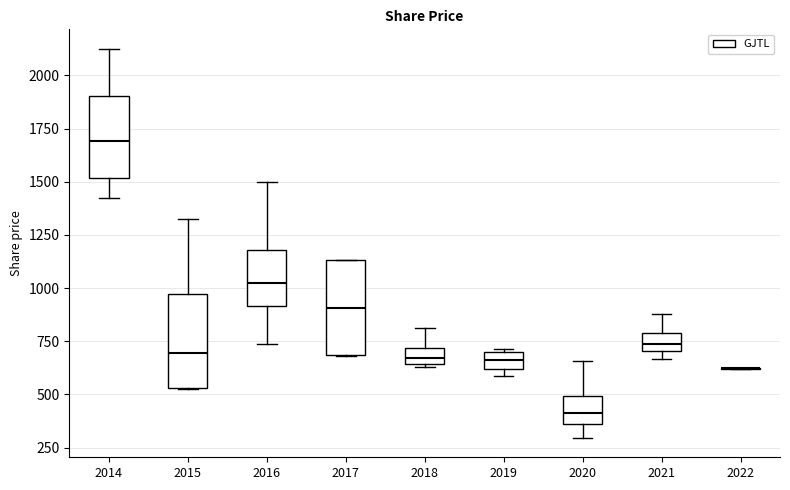

Where does the median line of the box at x = 2017 sit on the y-axis? The values are not printed on the chart, so give them approximately, as read against the axis.

900